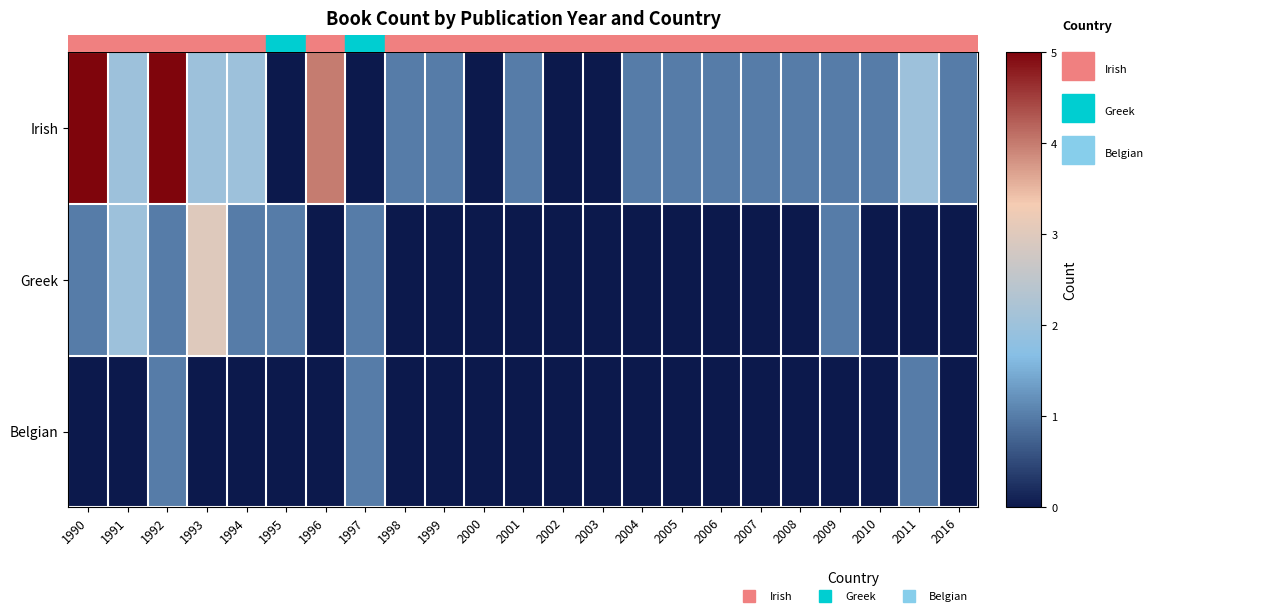

Which category has the highest value across all series?

1990